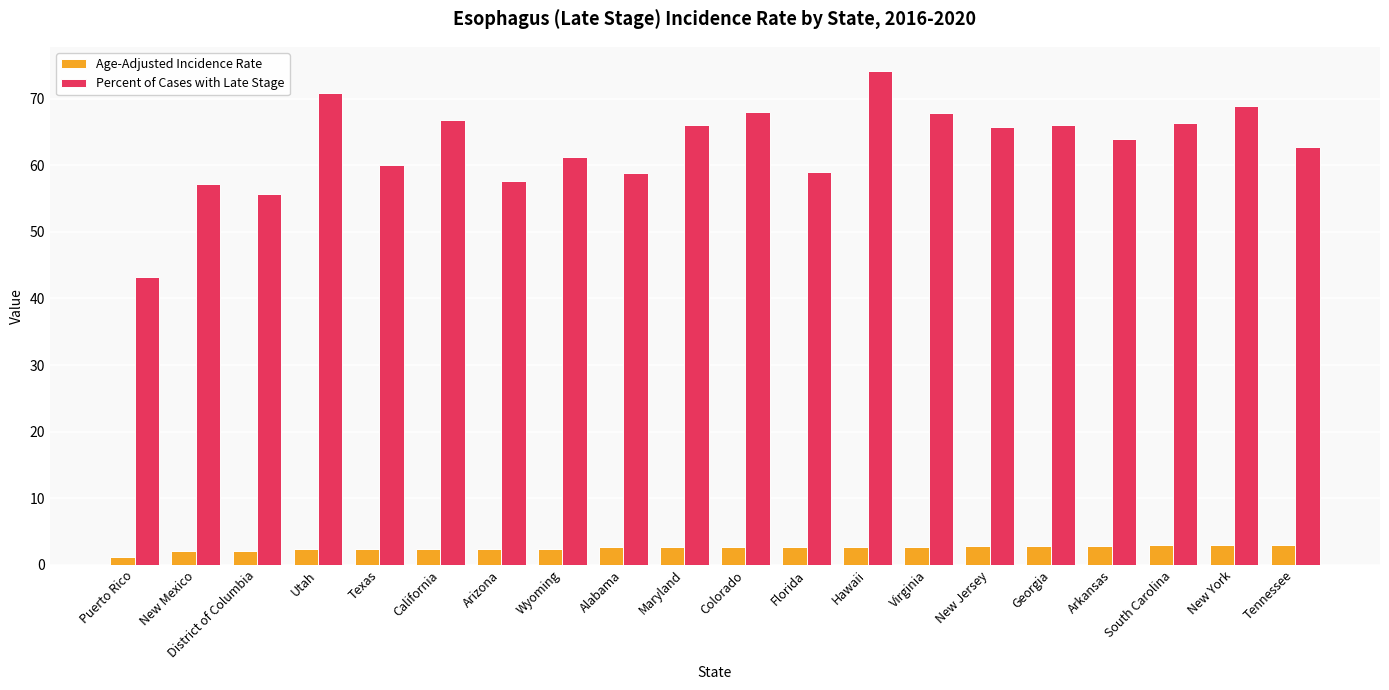

Which category has the highest value across all series?

Hawaii